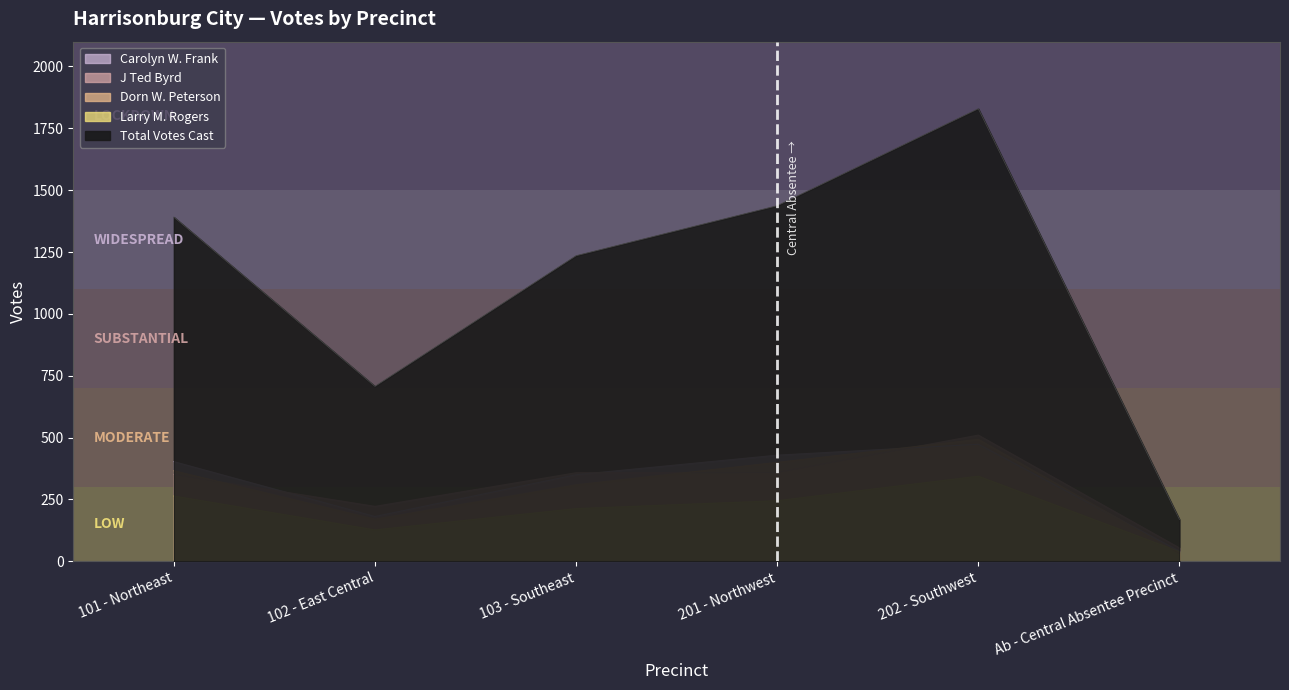

What is the difference between the second highest and minimum values in the Carolyn W. Frank series?

388